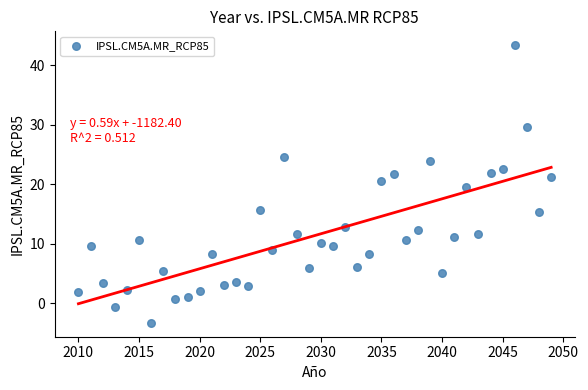

What is the range of Y values (max minus min)?

46.7